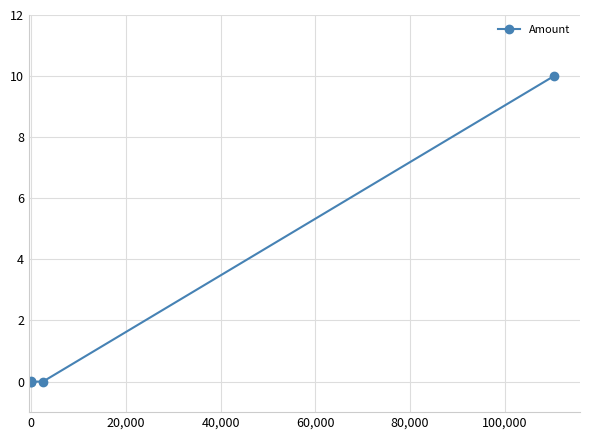

Count the number of data series in this chart.

1